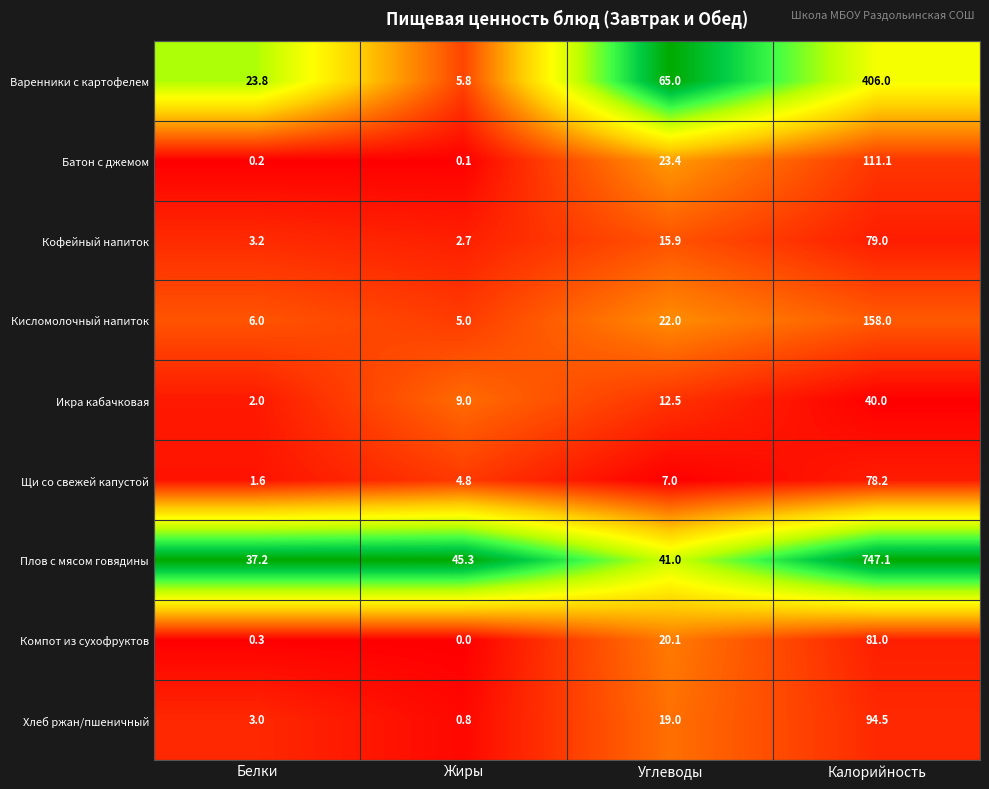

Which series has the widest spread of values?

Плов с мясом говядины